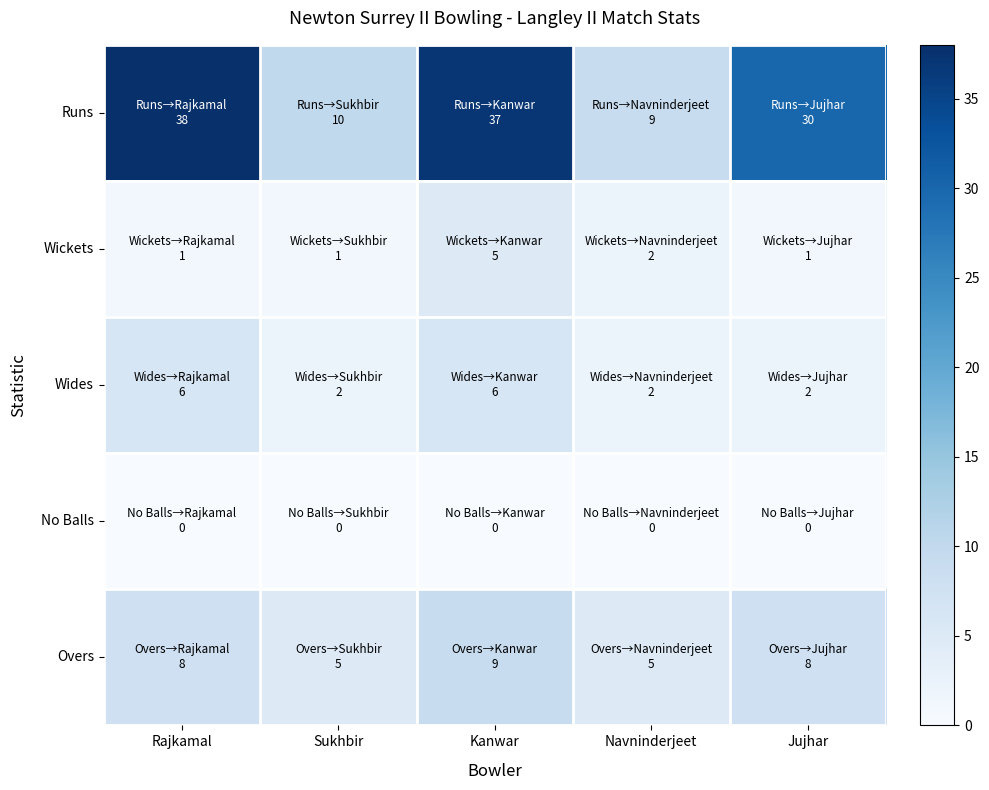

Reading right to left, what are all the values shown in this chart?

Runs: Jujhar=30	Navninderjeet=9	Kanwar=37	Sukhbir=10	Rajkamal=38
Wickets: Jujhar=1	Navninderjeet=2	Kanwar=5	Sukhbir=1	Rajkamal=1
Wides: Jujhar=2	Navninderjeet=2	Kanwar=6	Sukhbir=2	Rajkamal=6
No Balls: Jujhar=0	Navninderjeet=0	Kanwar=0	Sukhbir=0	Rajkamal=0
Overs: Jujhar=8	Navninderjeet=5	Kanwar=9	Sukhbir=5	Rajkamal=8